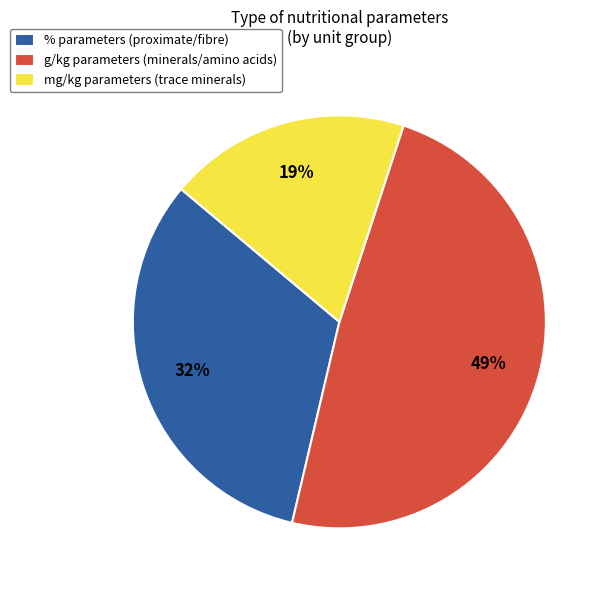

True or false: mg/kg parameters (trace minerals) accounts for 19% of the total.

True